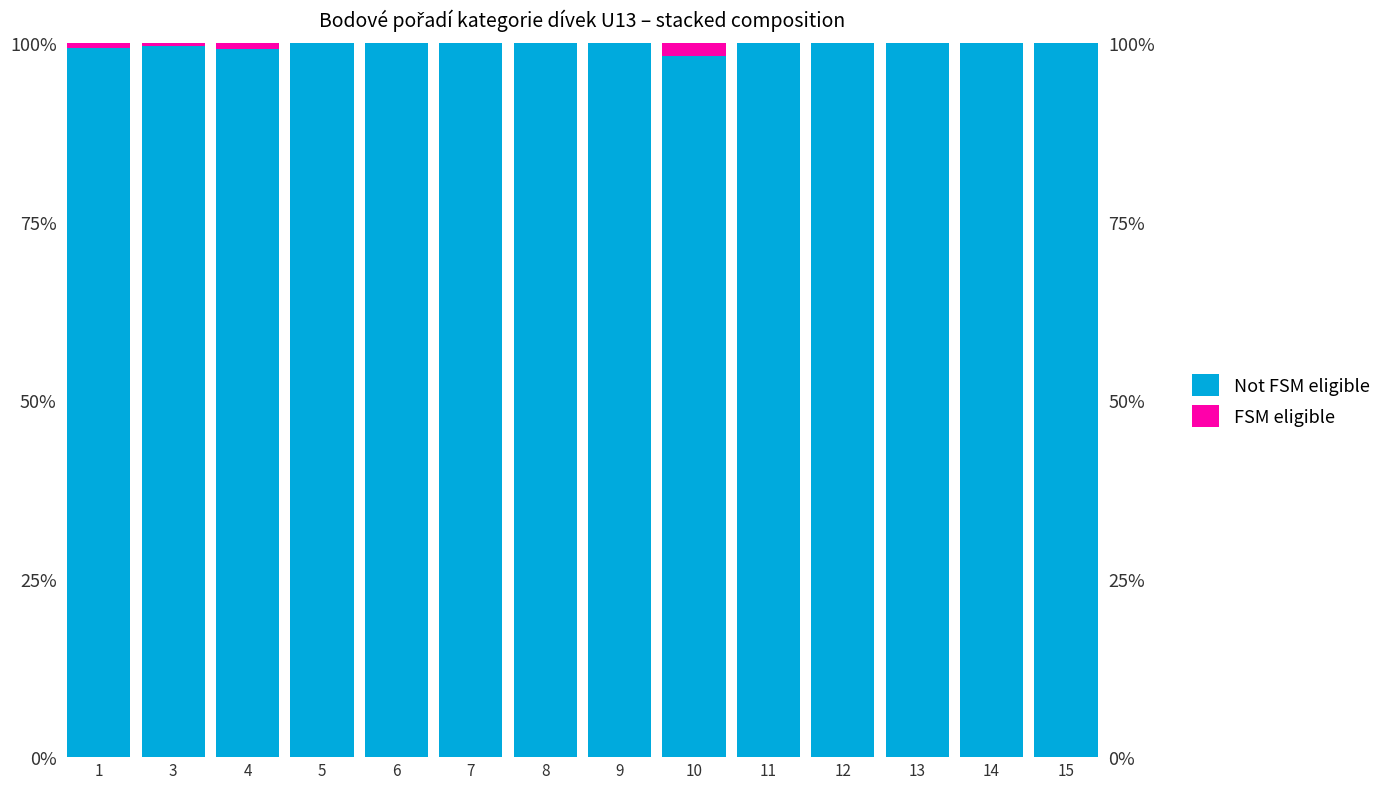

The value of Not FSM eligible at 11 is 139.7. True or false?

False